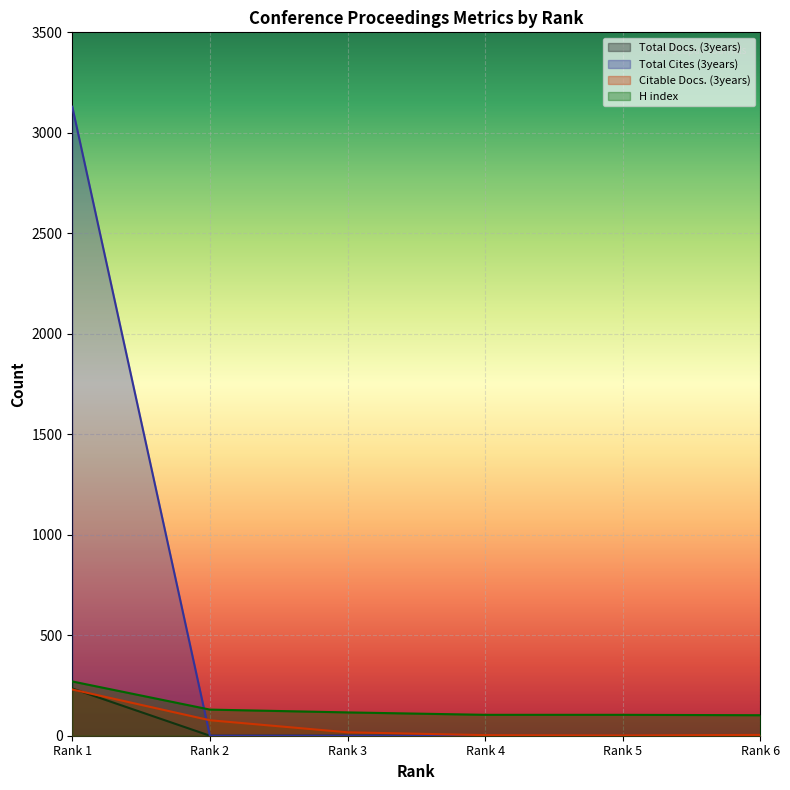

What is the difference between the second highest and second lowest values in the H index series?

26